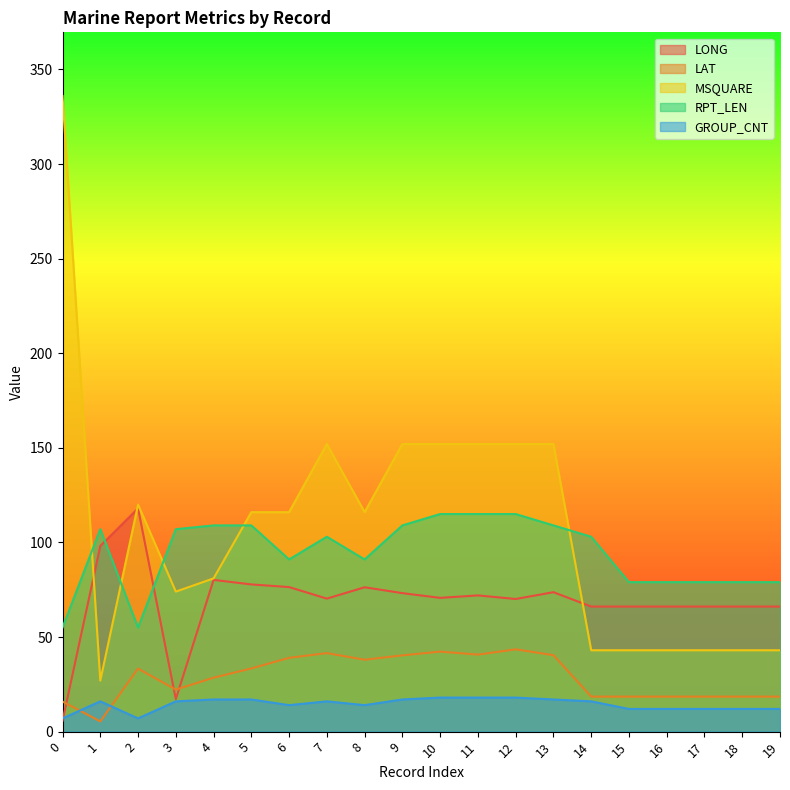

True or false: LONG has more than 1 points higher than both neighbors.

True